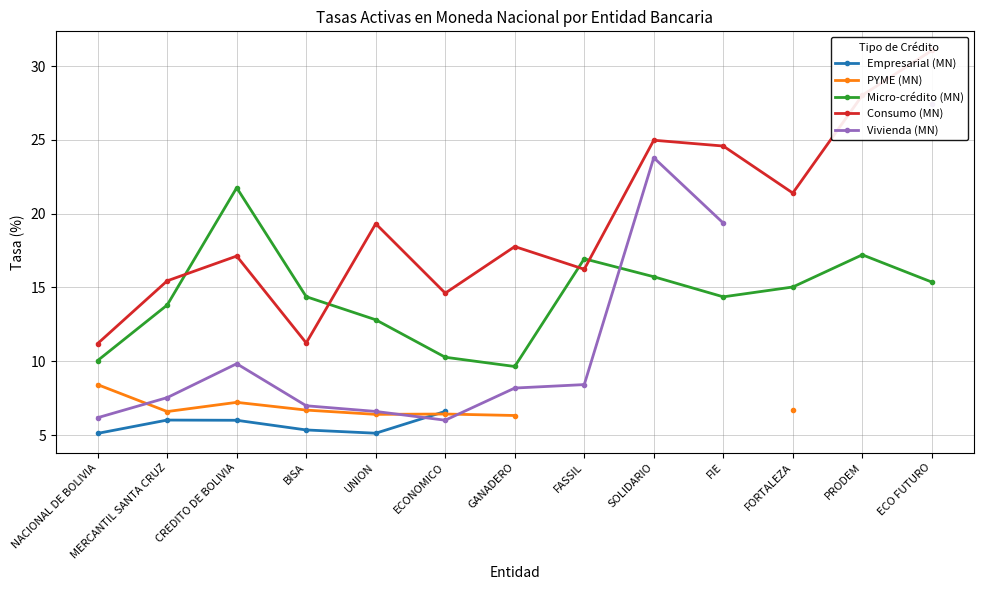

How many lines are shown in the chart?

5